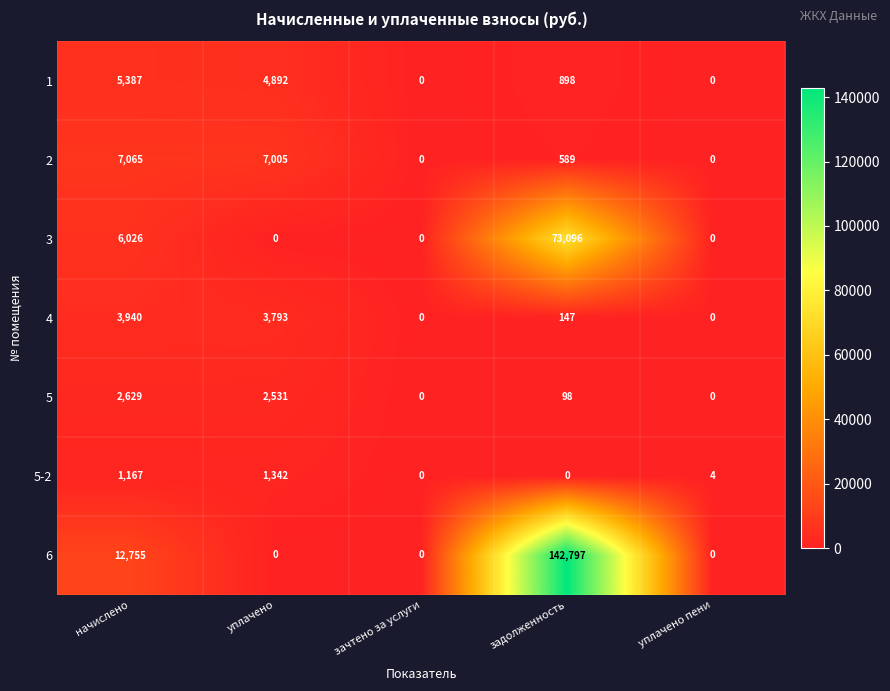

Where does the 1 series first go above 898?

начислено